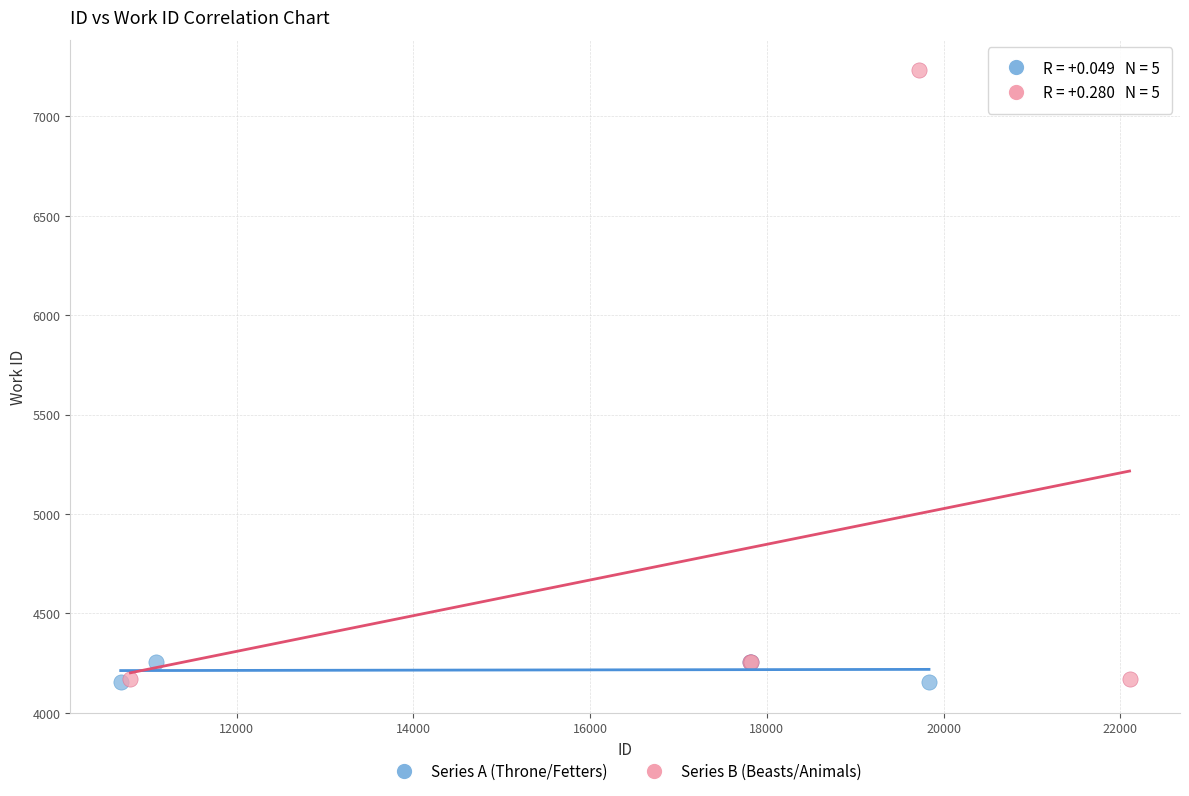

What are all the series names shown in the legend?

Series A (Throne/Fetters), Series B (Beasts/Animals)